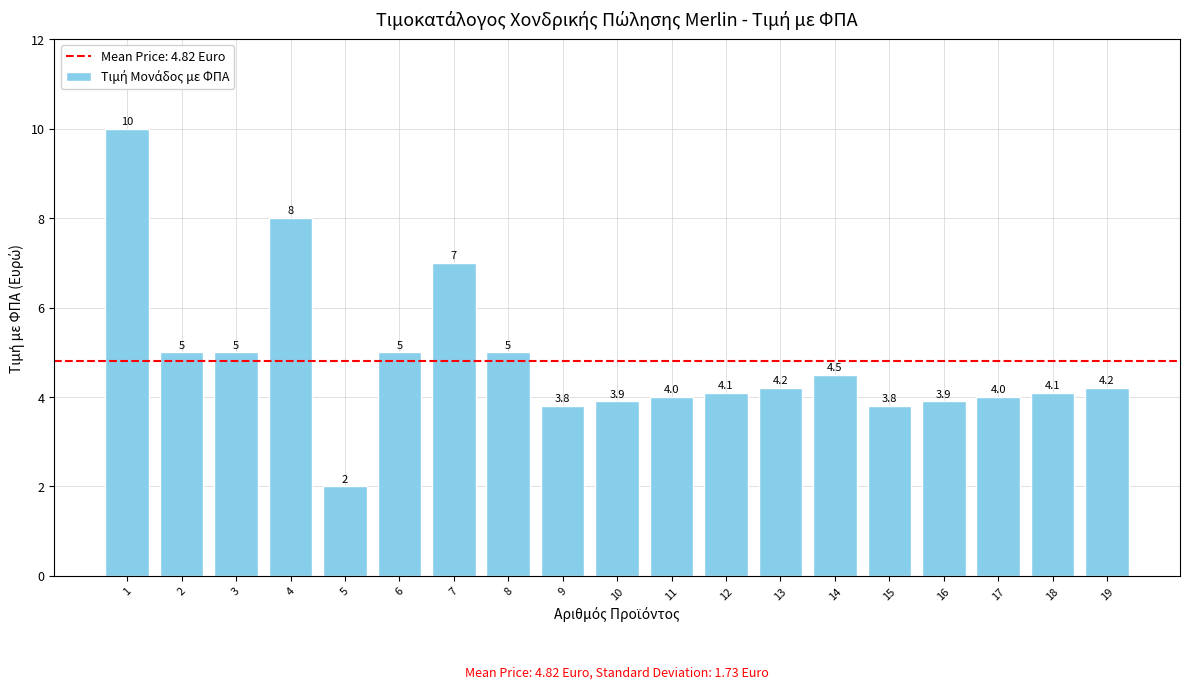

Reading left to right, extract all data points from this chart.

1=10.0	2=5.0	3=5.0	4=8.0	5=2.0	6=5.0	7=7.0	8=5.0	9=3.8	10=3.9	11=4.0	12=4.1	13=4.2	14=4.5	15=3.8	16=3.9	17=4.0	18=4.1	19=4.2